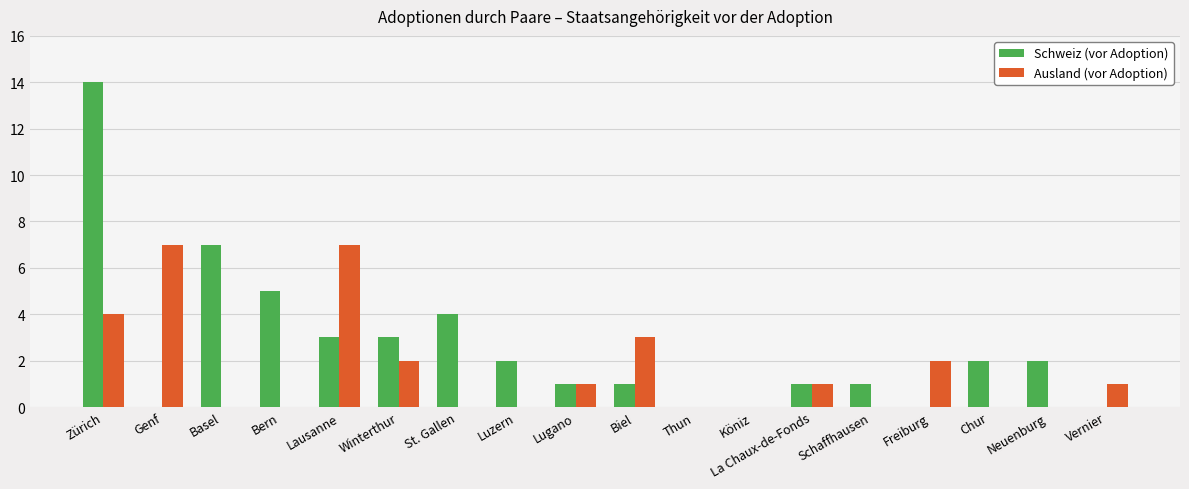

Reading left to right, transcribe all the data shown in this chart.

Schweiz (vor Adoption): Zürich=14	Genf=0	Basel=7	Bern=5	Lausanne=3	Winterthur=3	St. Gallen=4	Luzern=2	Lugano=1	Biel=1	Thun=0	Köniz=0	La Chaux-de-Fonds=1	Schaffhausen=1	Freiburg=0	Chur=2	Neuenburg=2	Vernier=0
Ausland (vor Adoption): Zürich=4	Genf=7	Basel=0	Bern=0	Lausanne=7	Winterthur=2	St. Gallen=0	Luzern=0	Lugano=1	Biel=3	Thun=0	Köniz=0	La Chaux-de-Fonds=1	Schaffhausen=0	Freiburg=2	Chur=0	Neuenburg=0	Vernier=1